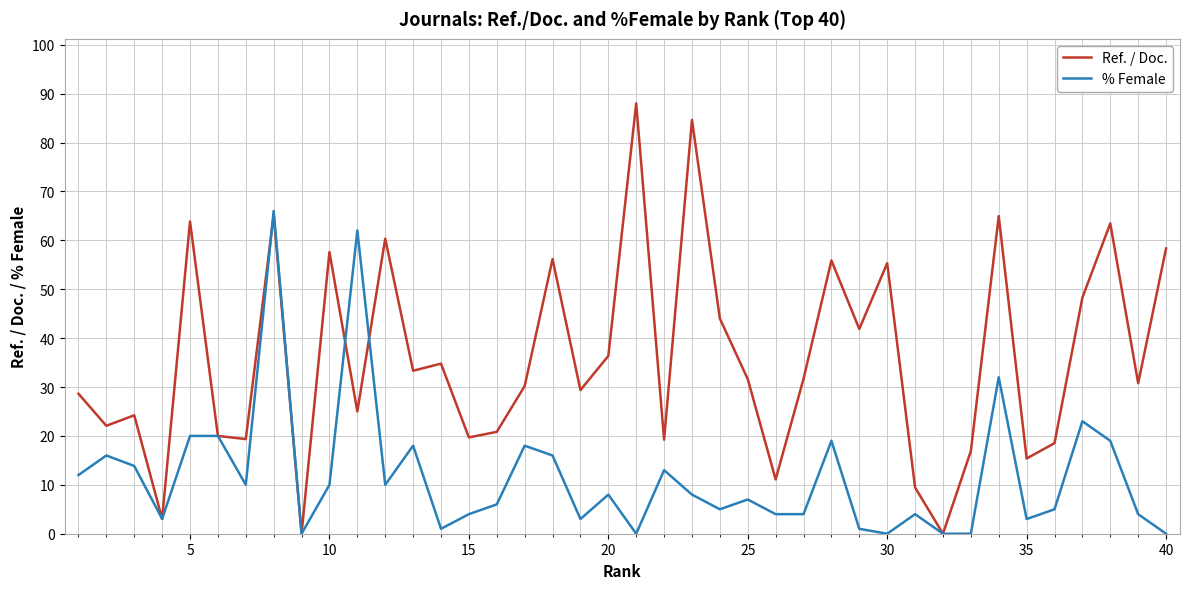

What are all the series names shown in the legend?

Ref. / Doc., % Female